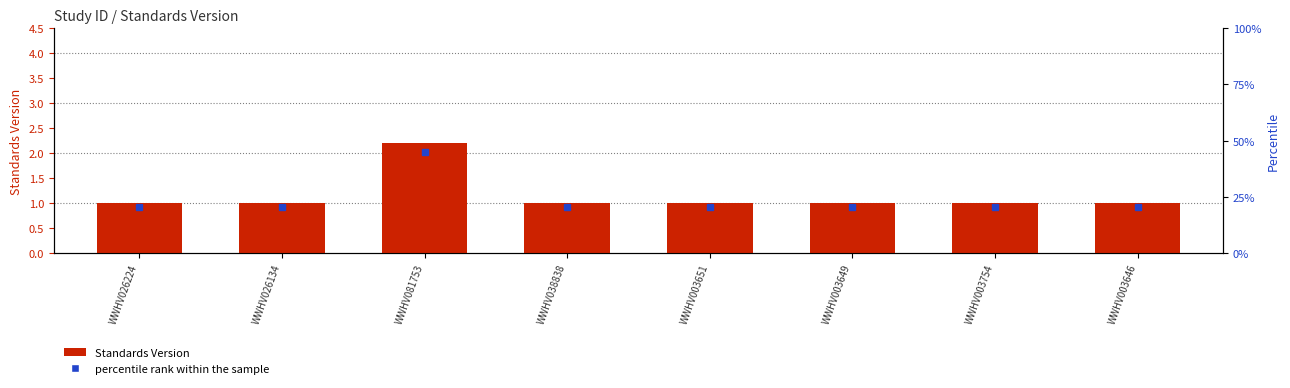

What is the value of the 7th bar from the left?

1.0